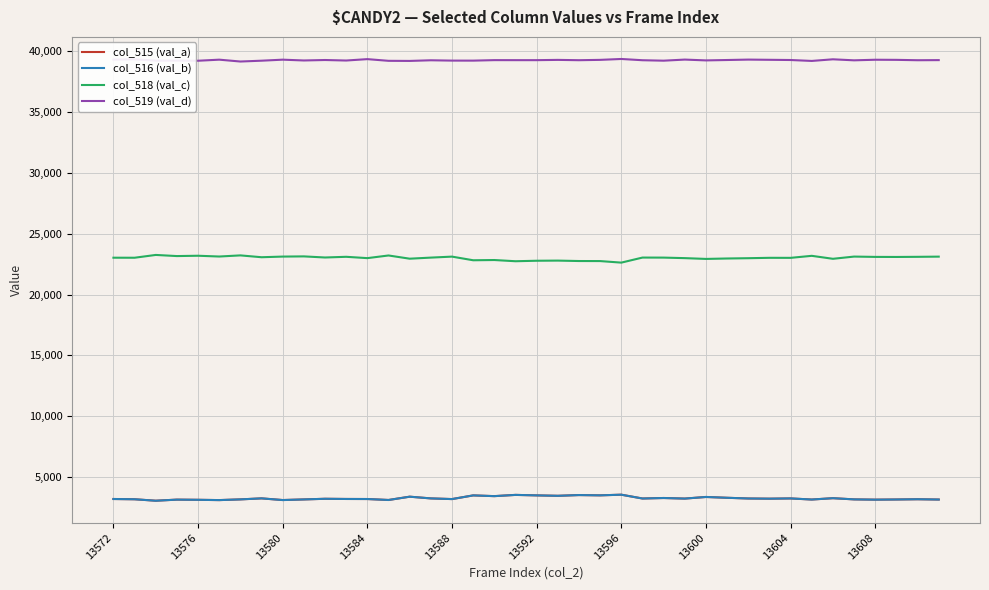

True or false: col_518 (val_c) and col_519 (val_d) cross at least once.

False